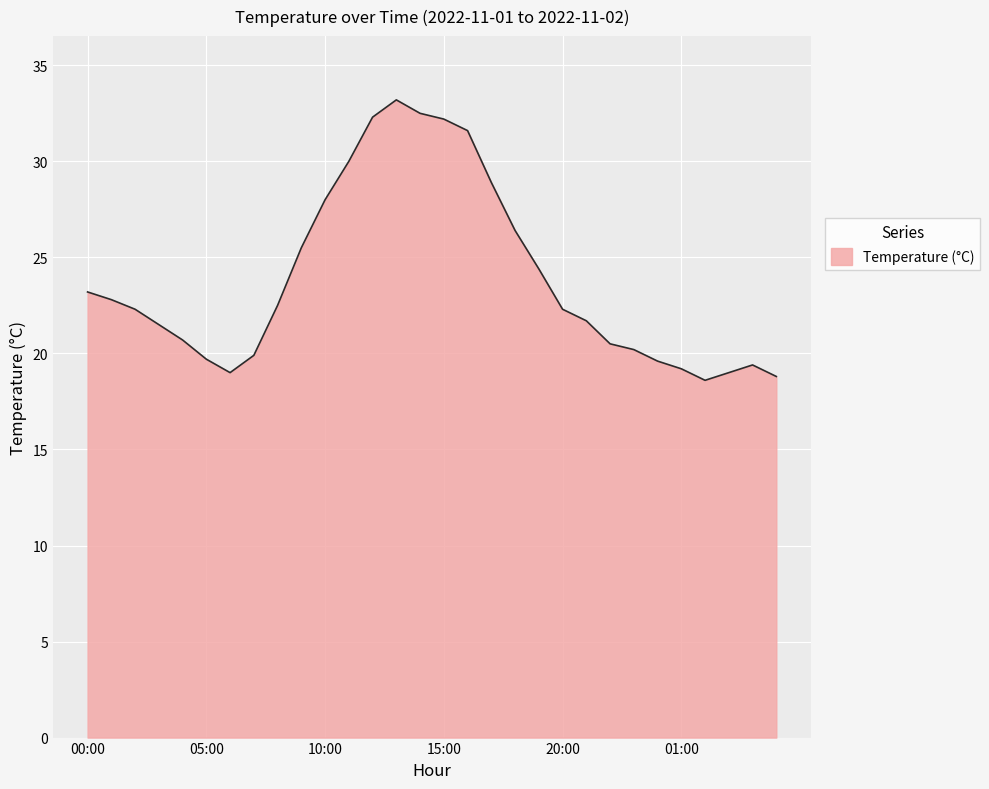

How many lines are shown in the chart?

1